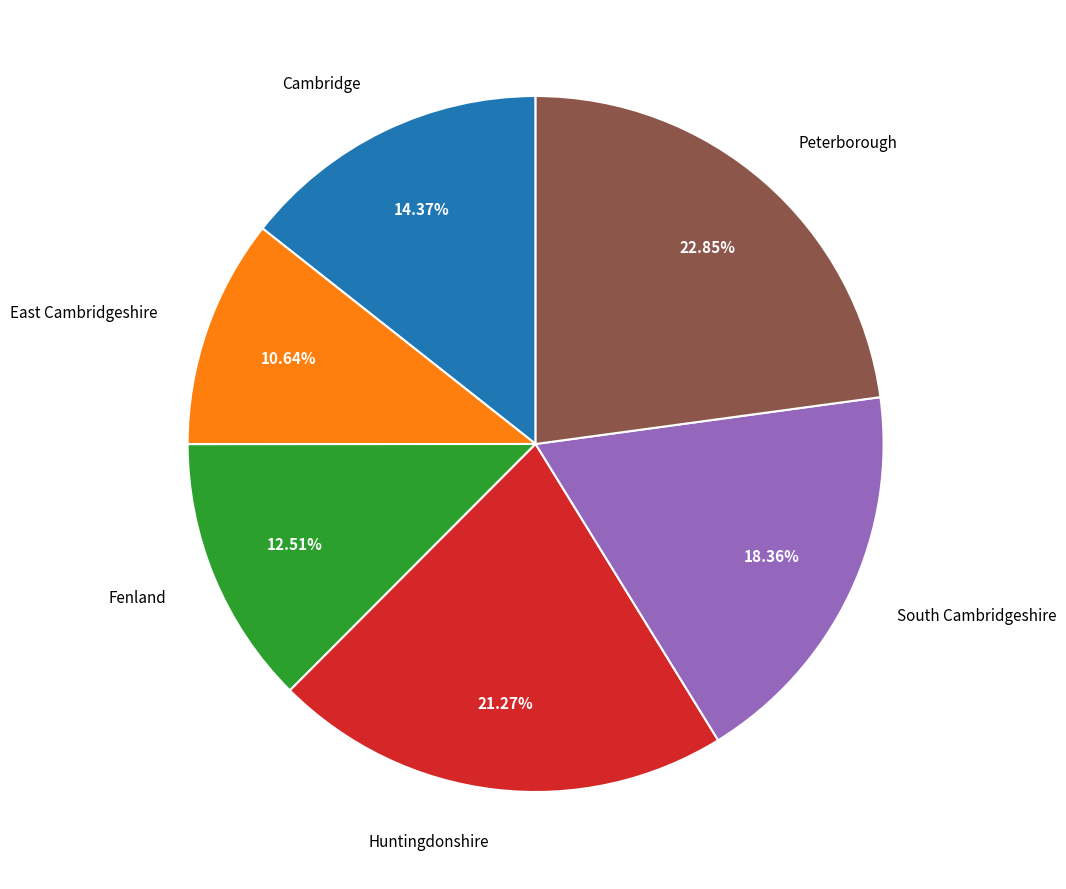

To the nearest percent, what is the combined percentage of Fenland and Cambridge?

27%